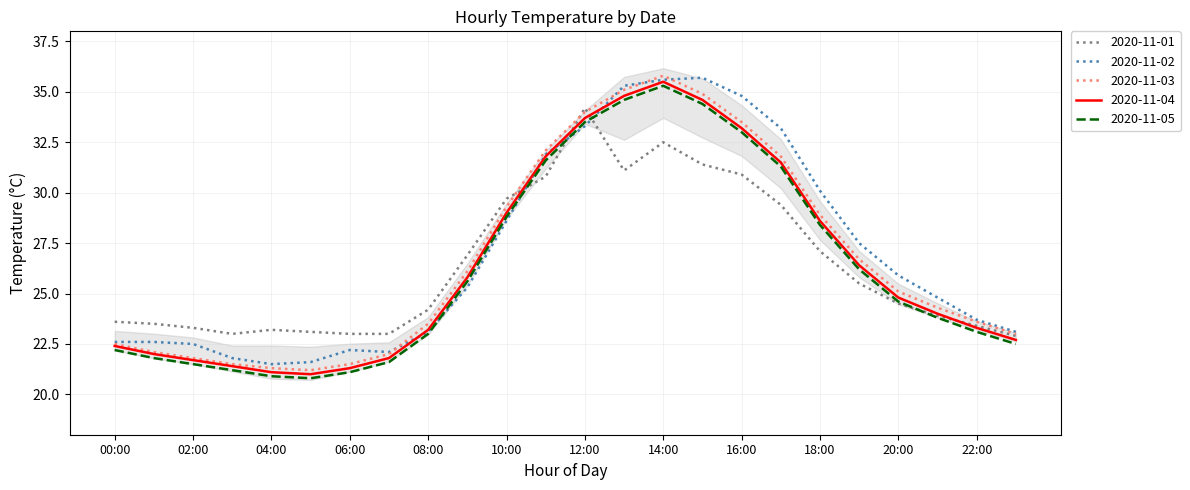

Between 23:00 and 18:00, which is larger?

18:00